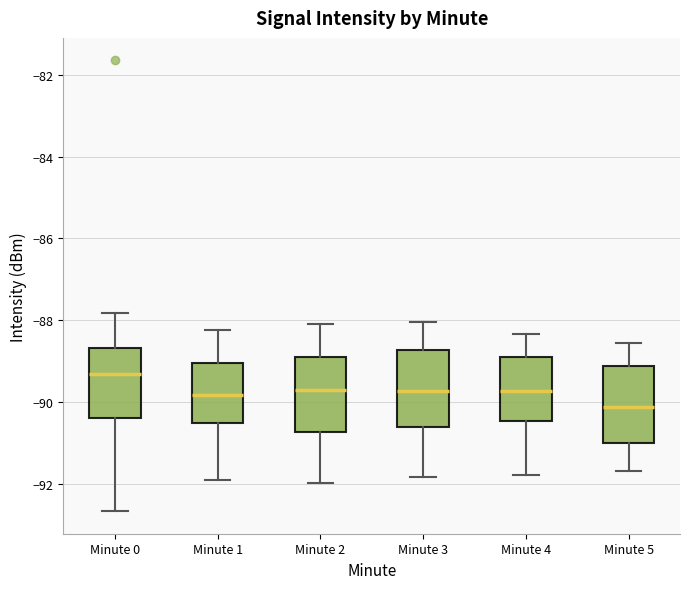

Which box has the lowest median line?

Minute 5